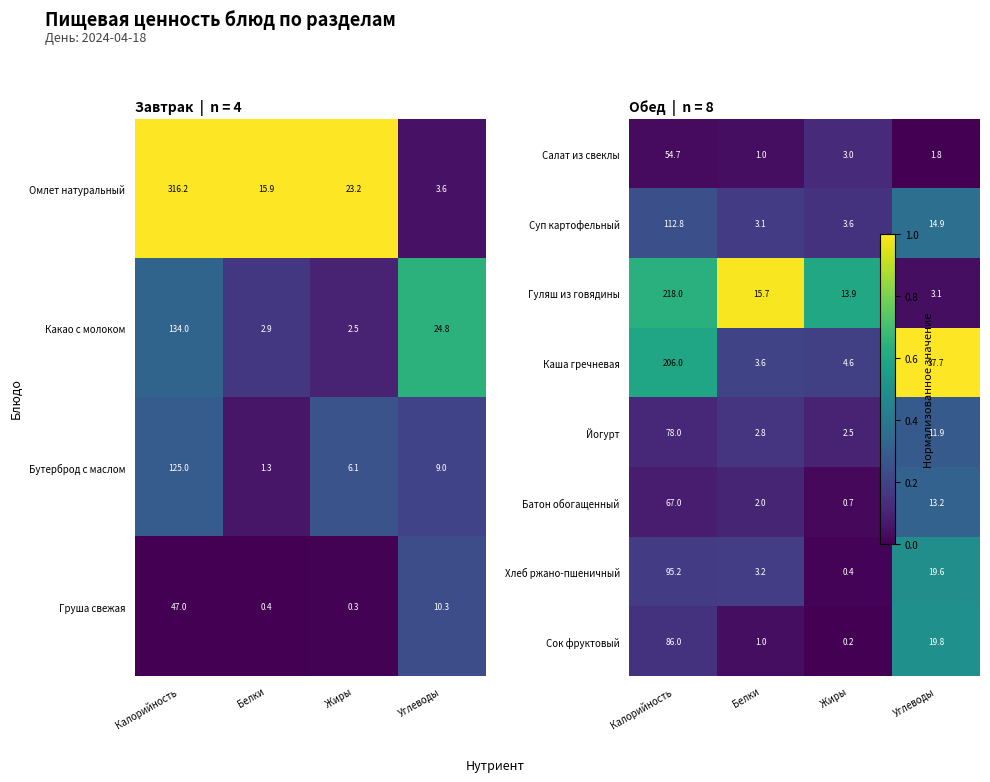

At which label is Омлет натуральный closest to 159?

Жиры